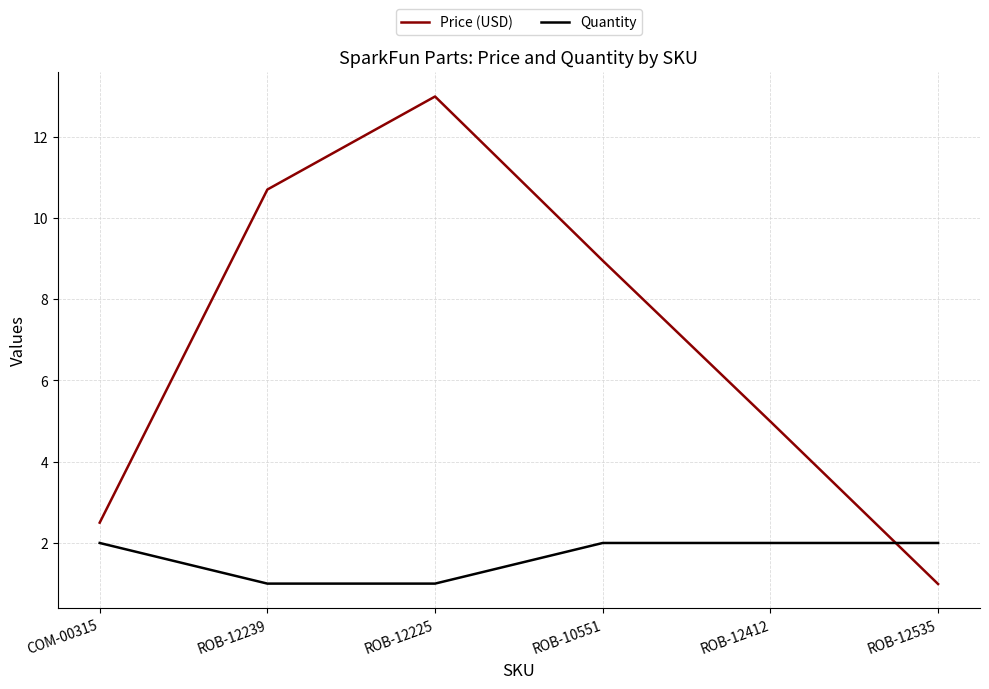

Count the number of categories in the chart.

6